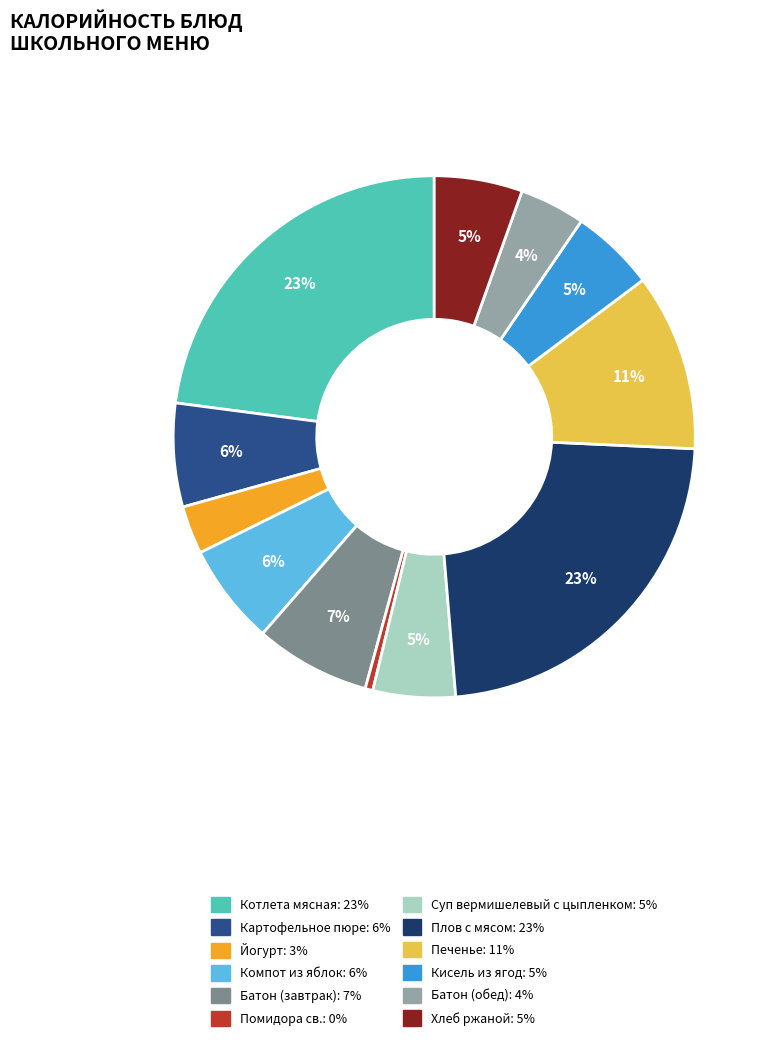

To the nearest percent, what is the average slice percentage?

8%